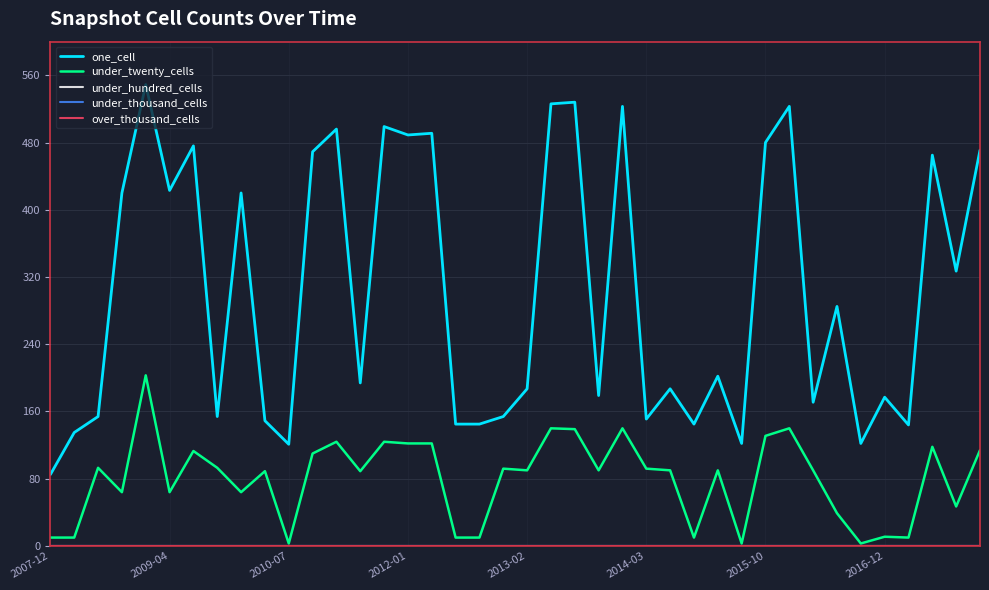

What is the minimum value for one_cell?

85